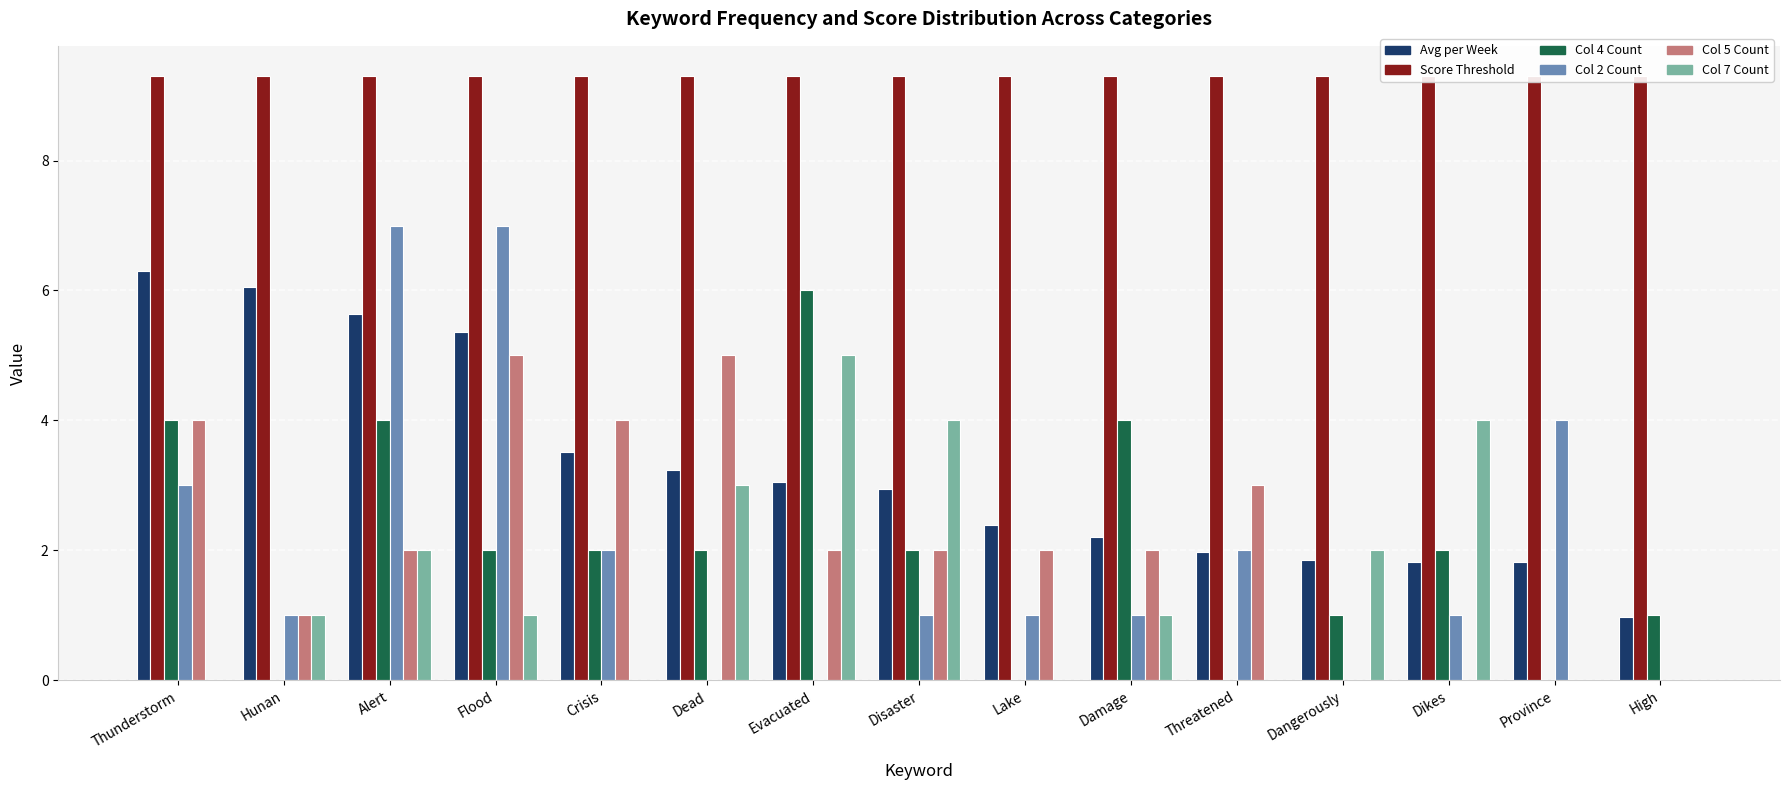

Which series has the largest total across all categories?

col_12